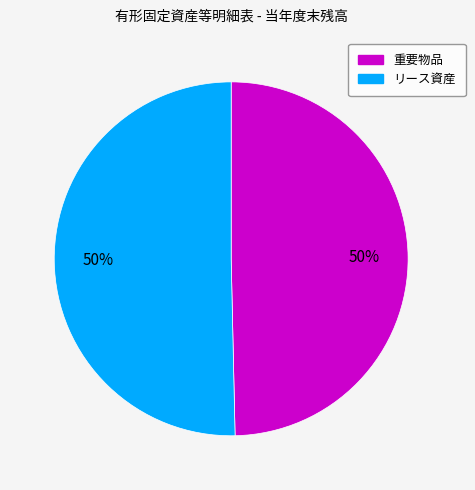

To the nearest percent, what is the average slice percentage?

50%